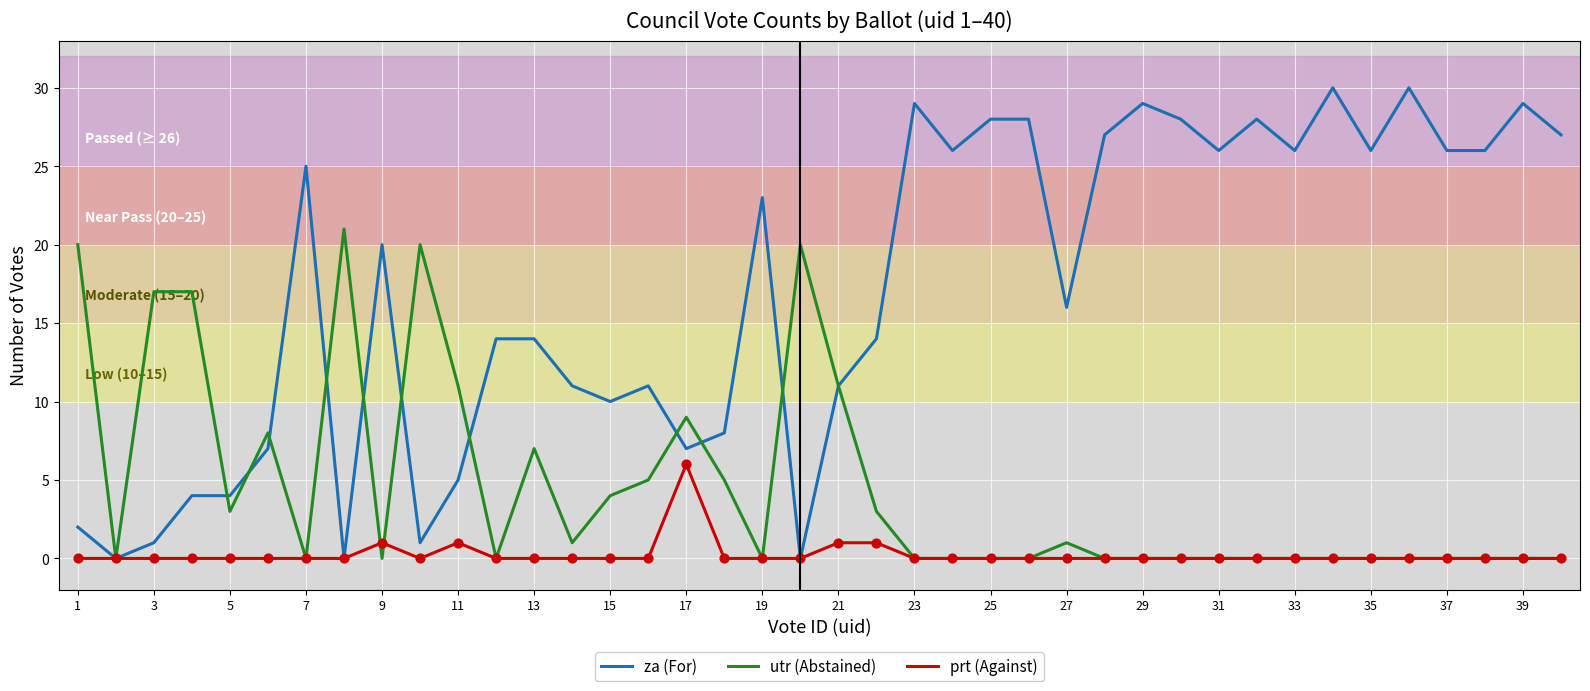

Which series has the largest range (max minus min)?

za (For)